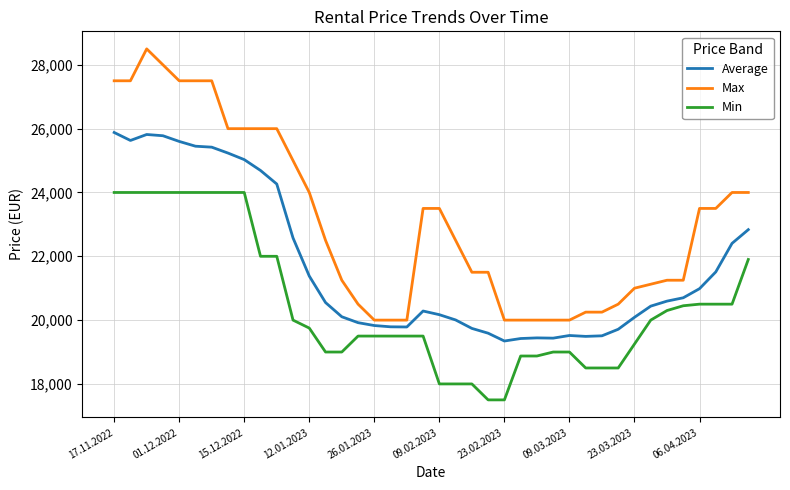

Rank the series by their maximum value, from lowest to highest.

Min, Average, Max